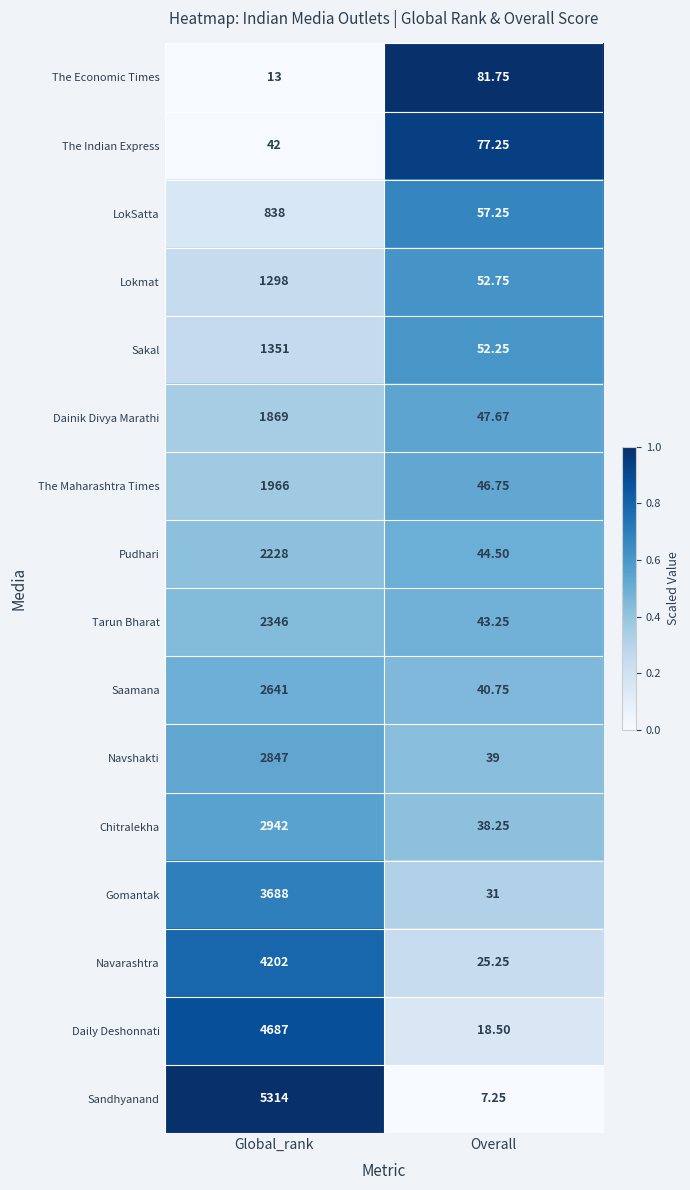

Rank the categories by The Indian Express value from lowest to highest.

Global_rank, Overall